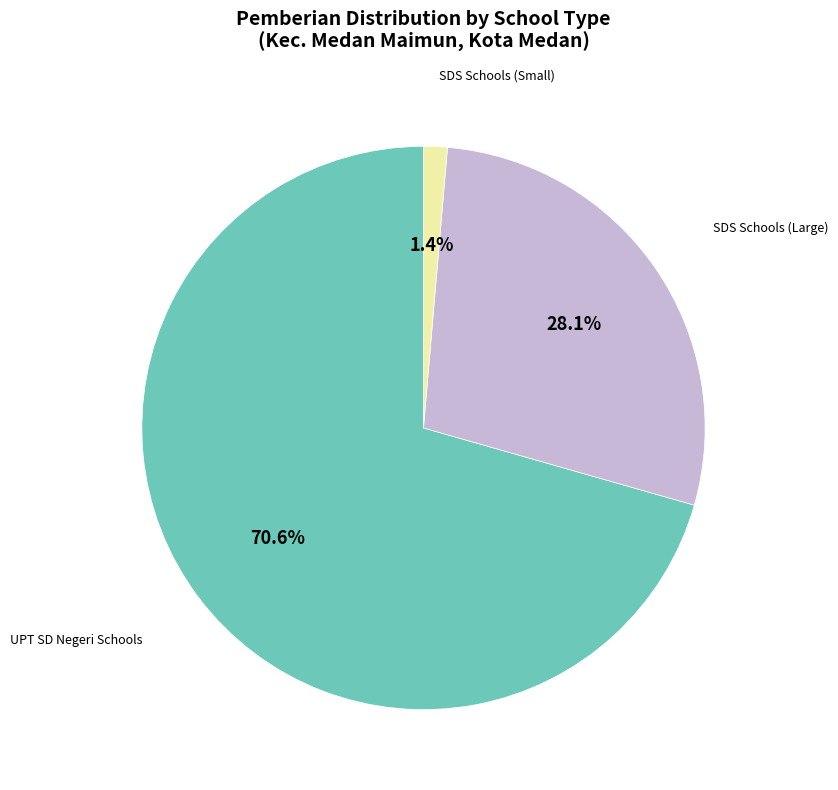

Is there a majority slice in this chart?

Yes